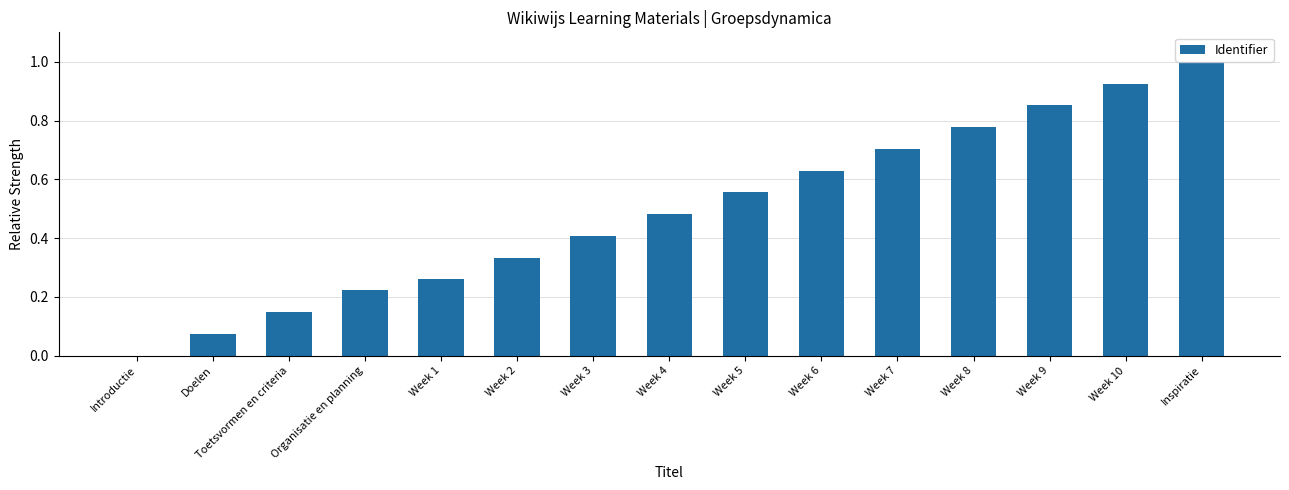

Which has a higher value, Week 7 or Week 2?

Week 7